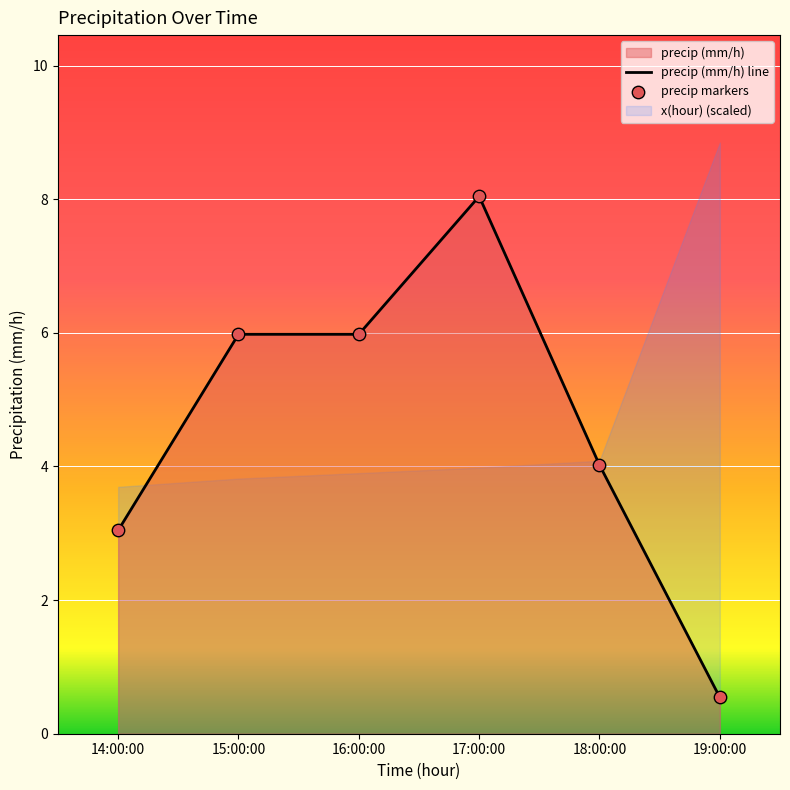

What is the change in value from 16:00:00 to 17:00:00?

+2.1